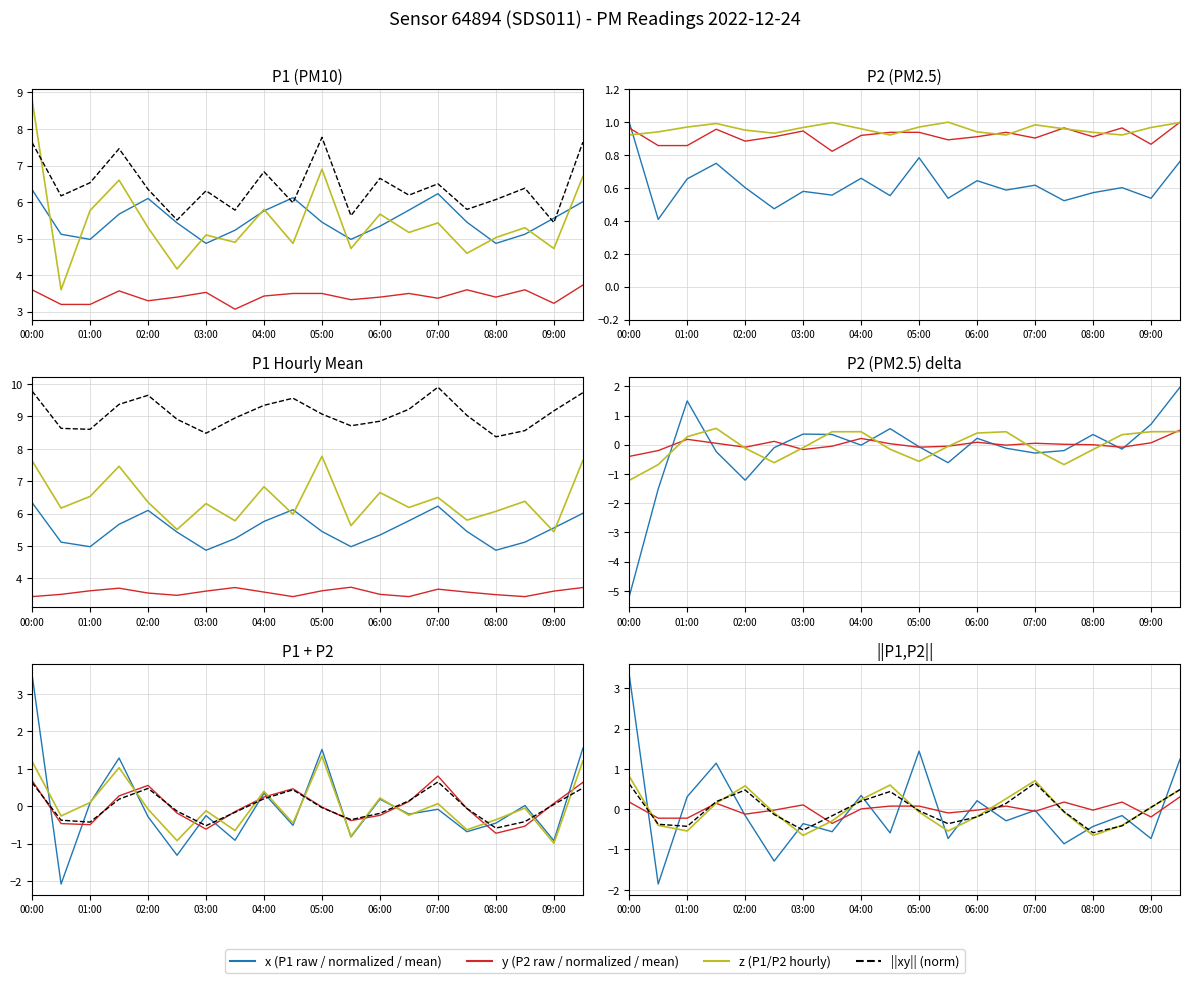

At which category is the sum across all series the highest?

00:00